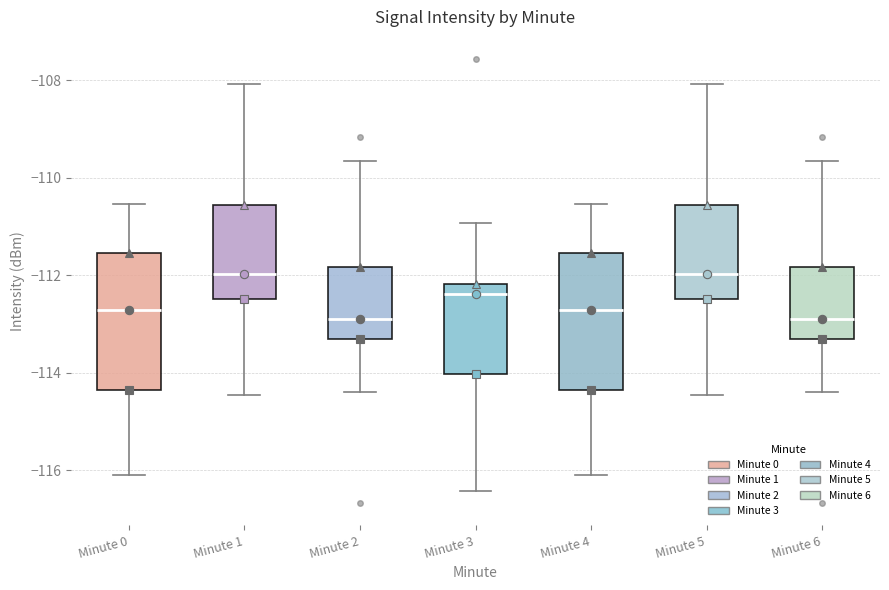

Where does the median line of the box for Minute 4 sit on the y-axis? The values are not printed on the chart, so give them approximately, as read against the axis.

-112.8